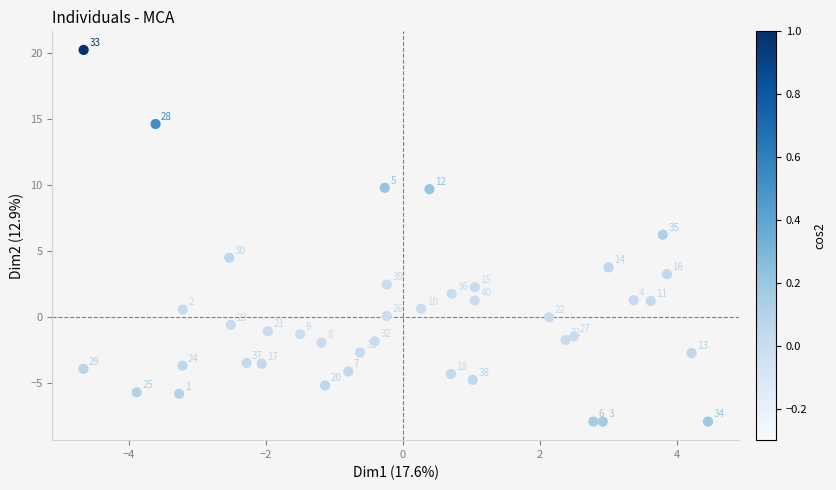

What Y value in the scatter plot is closest to 6?

6.2